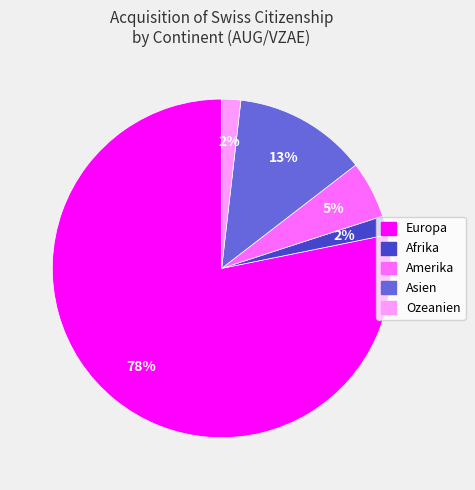

What percentage is the Afrika slice, to the nearest percent?

2%